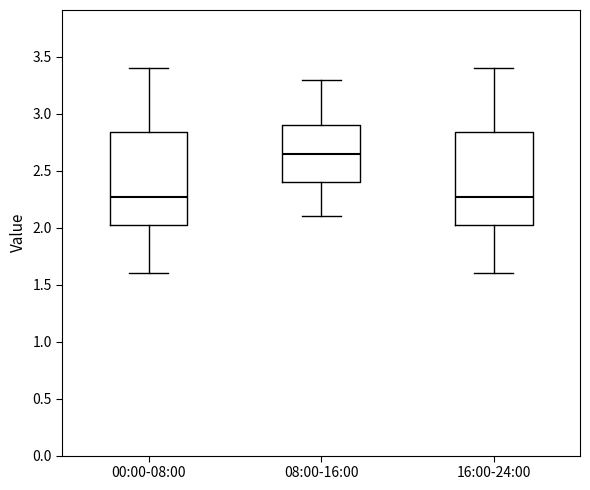

Reading left to right, transcribe this box plot: for each box, give where its median line is, the range the box spans, and where its two whiskers end, as read against the y-axis. The values are not printed on the chart, so give them approximately, as read against the axis.

00:00-08:00: median 2.25, box 2.00 to 2.85, whiskers 1.60 to 3.40
08:00-16:00: median 2.65, box 2.40 to 2.90, whiskers 2.10 to 3.30
16:00-24:00: median 2.25, box 2.00 to 2.85, whiskers 1.60 to 3.40